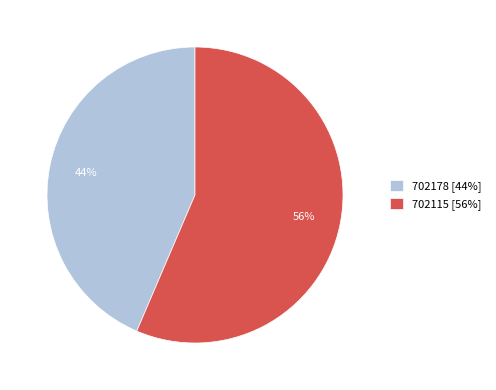

True or false: 702178 accounts for 54% of the total.

False